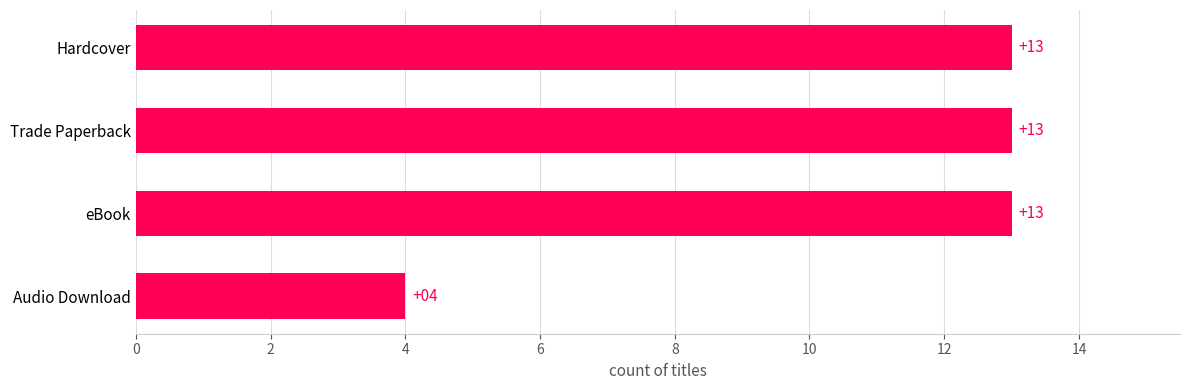

Read the value at Hardcover.

13